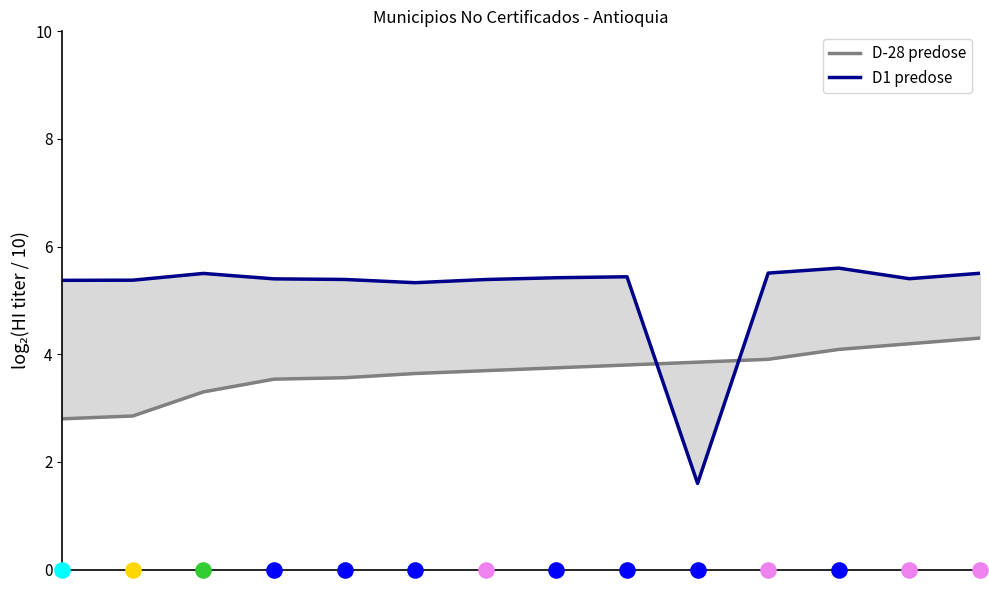

What is the total value across all series at 12?

9.6